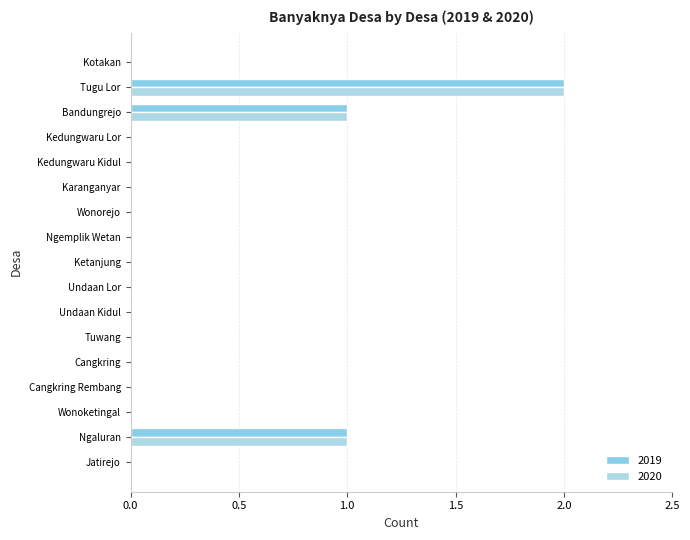

The value of 2019 at Jatirejo is 1. True or false?

False